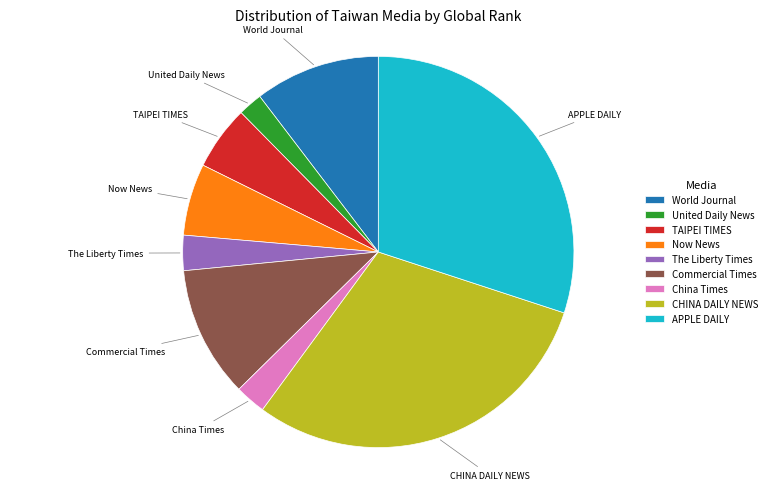

Do APPLE DAILY and World Journal together represent more than half of the pie?

No